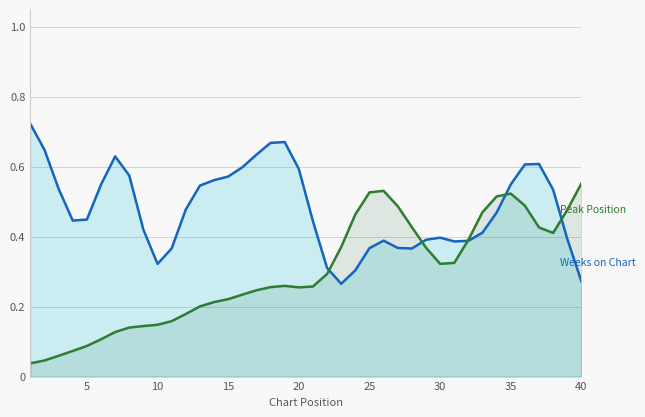

Count the number of categories in the chart.

40